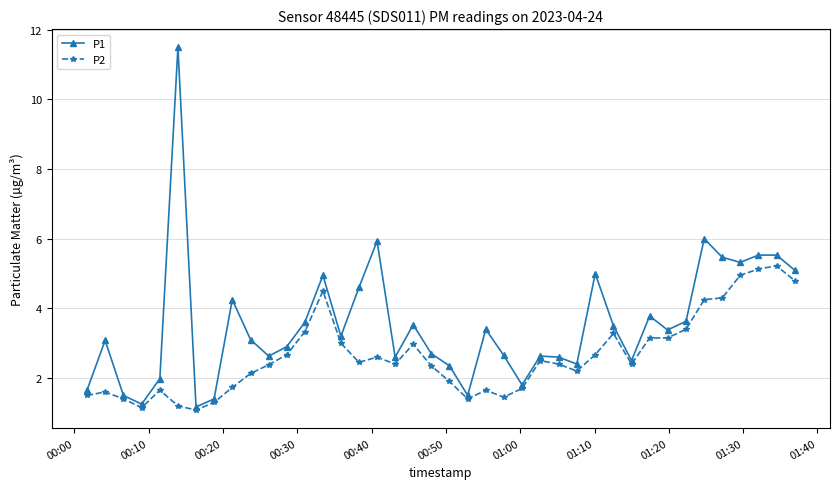

Which series has the widest spread of values?

P1